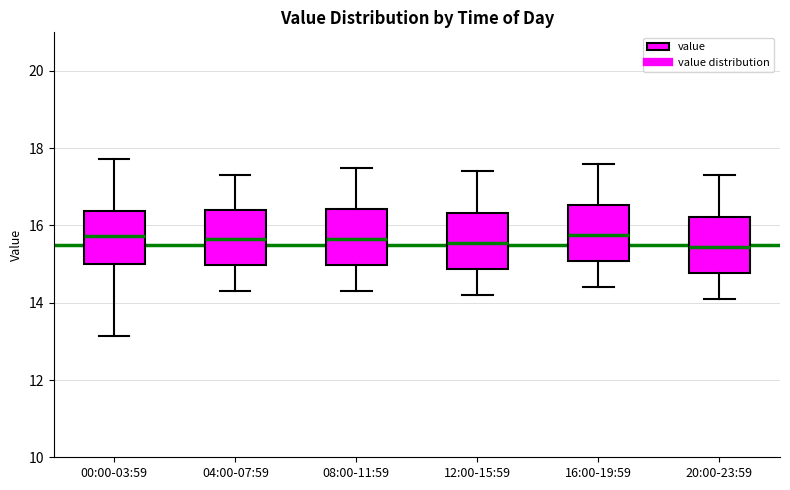

Reading left to right, transcribe this box plot: for each box, give where its median line is, the range the box spans, and where its two whiskers end, as read against the y-axis. The values are not printed on the chart, so give them approximately, as read against the axis.

00:00-03:59: median 15.8, box 15.0 to 16.4, whiskers 13.2 to 17.8
04:00-07:59: median 15.6, box 15.0 to 16.4, whiskers 14.4 to 17.4
08:00-11:59: median 15.6, box 15.0 to 16.4, whiskers 14.4 to 17.6
12:00-15:59: median 15.6, box 14.8 to 16.4, whiskers 14.2 to 17.4
16:00-19:59: median 15.8, box 15.0 to 16.6, whiskers 14.4 to 17.6
20:00-23:59: median 15.4, box 14.8 to 16.2, whiskers 14.2 to 17.4